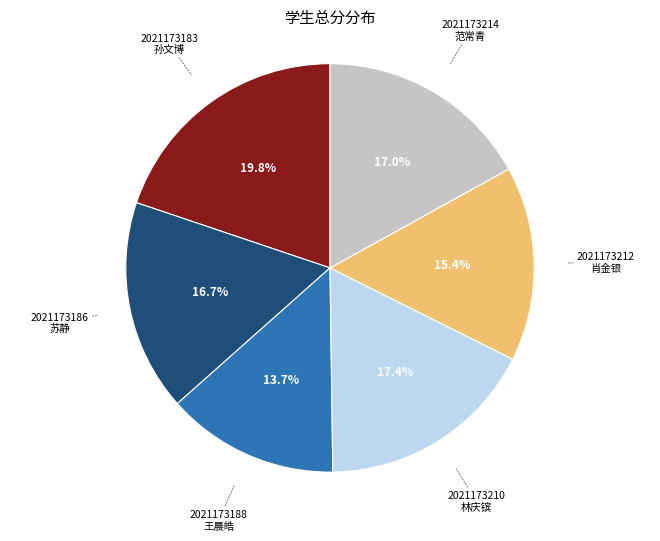

Is there a majority slice in this chart?

No